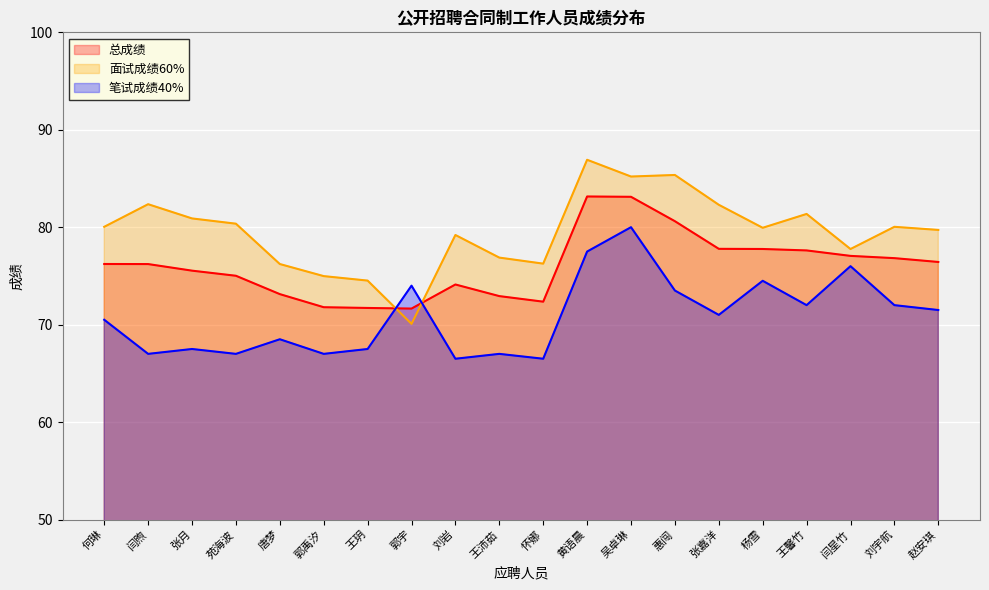

How many times do 总成绩 and 面试成绩60% cross each other?

2